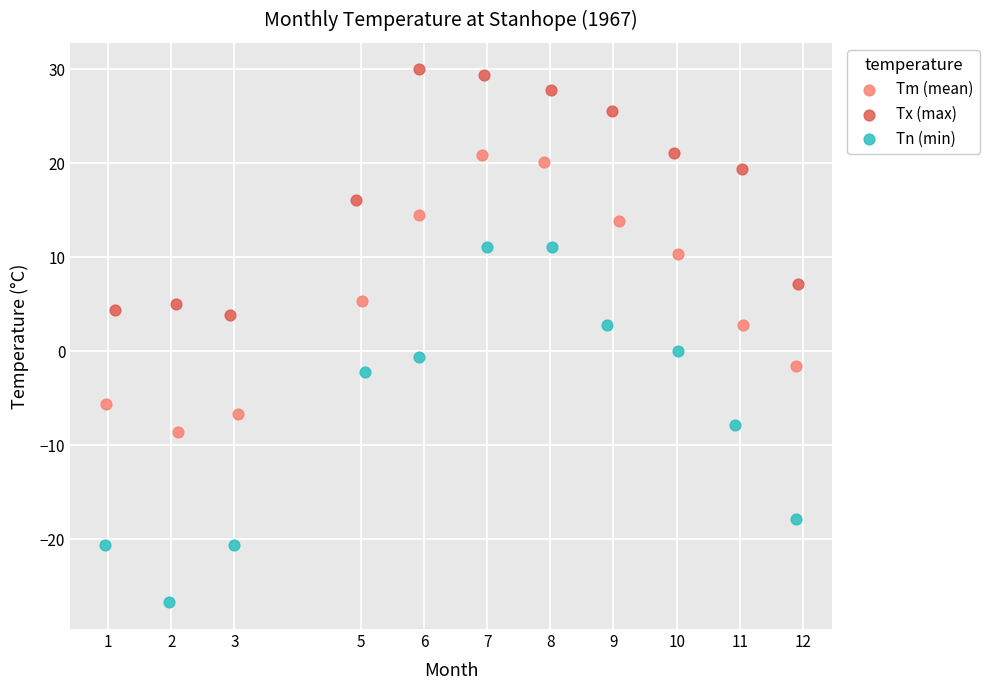

Which series contains the highest Y value?

Tx (max)